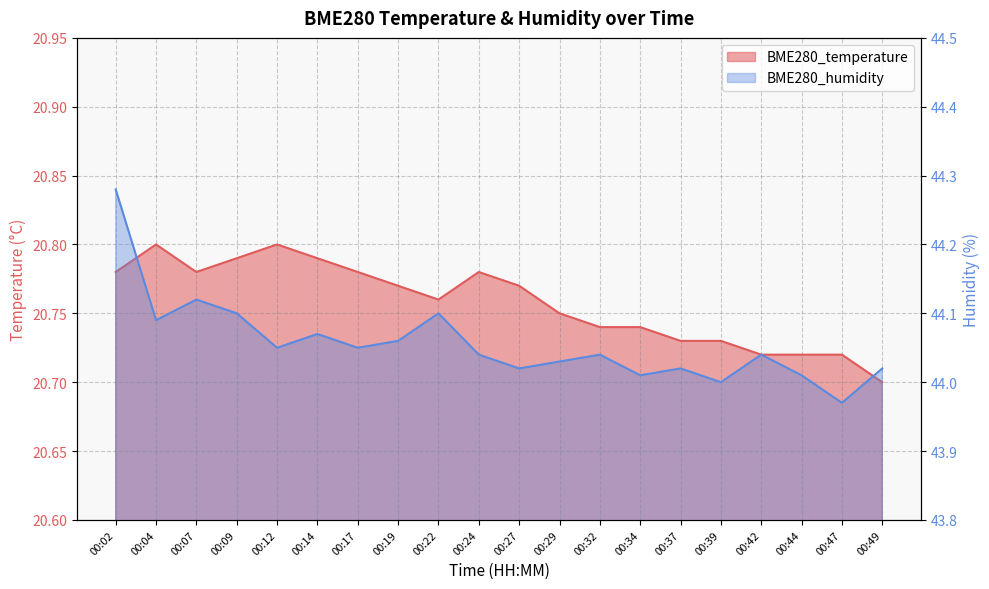

True or false: BME280_humidity and BME280_temperature cross at least once.

False